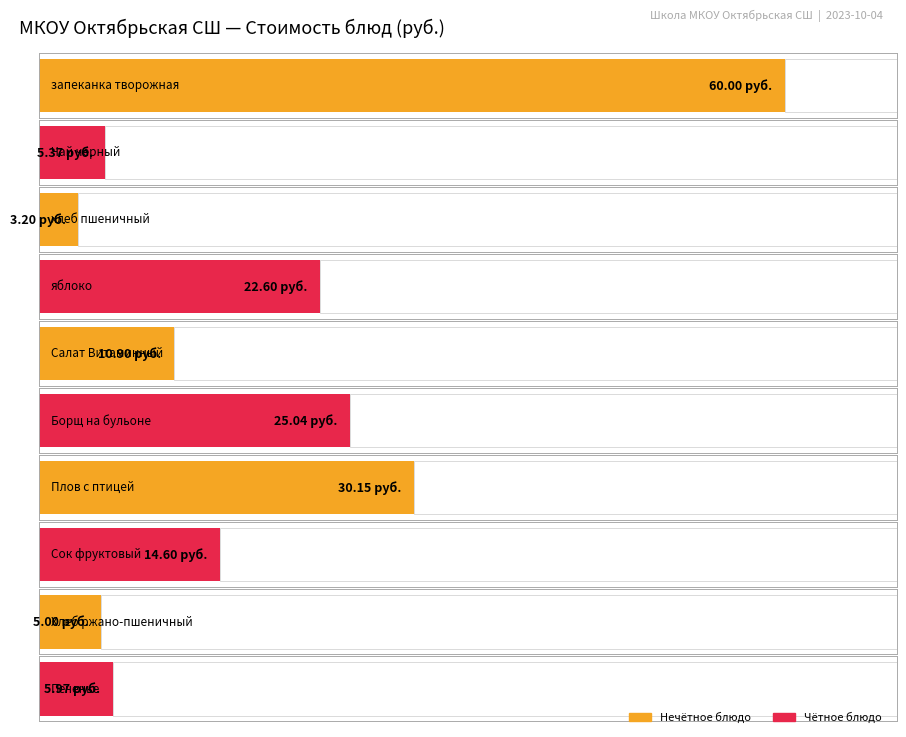

Reading right to left, extract all data points from this chart.

Печенье=6.0	Хлеб ржано-пшеничный=5.0	Сок фруктовый=14.6	Плов с птицей=30.1	Борщ на бульоне=25.0	Салат Витаминный=10.9	яблоко=22.6	хлеб пшеничный=3.2	Чай черный=5.4	запеканка творожная=60.0